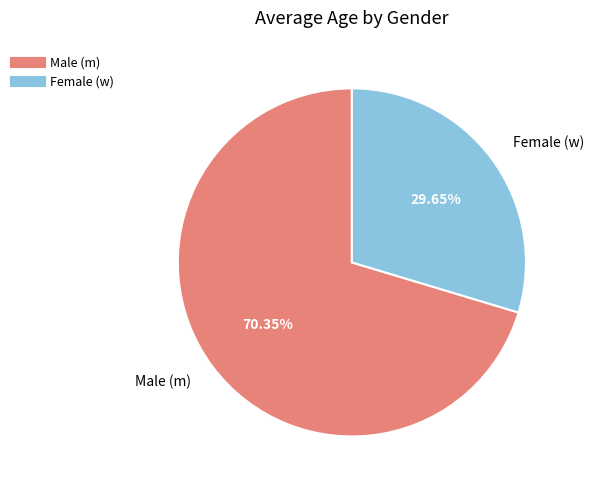

How many slices are in this pie chart?

2